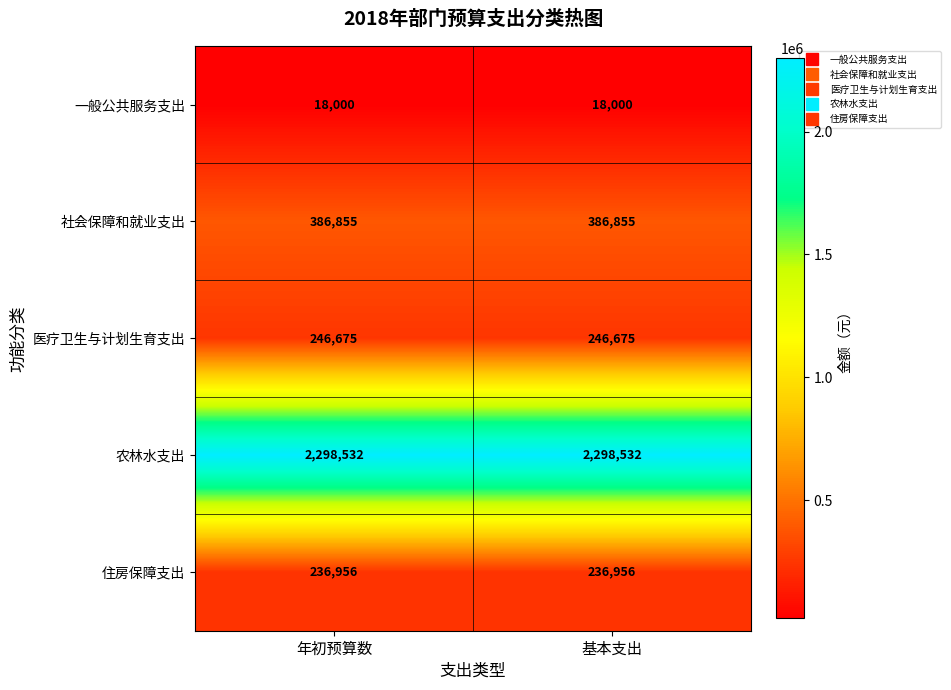

The 住房保障支出 series shows 236956 at 基本支出. True or false?

True